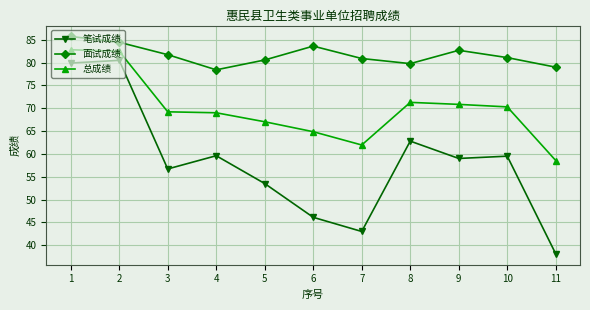

The value of 面试成绩 at 1 is 134.4. True or false?

False